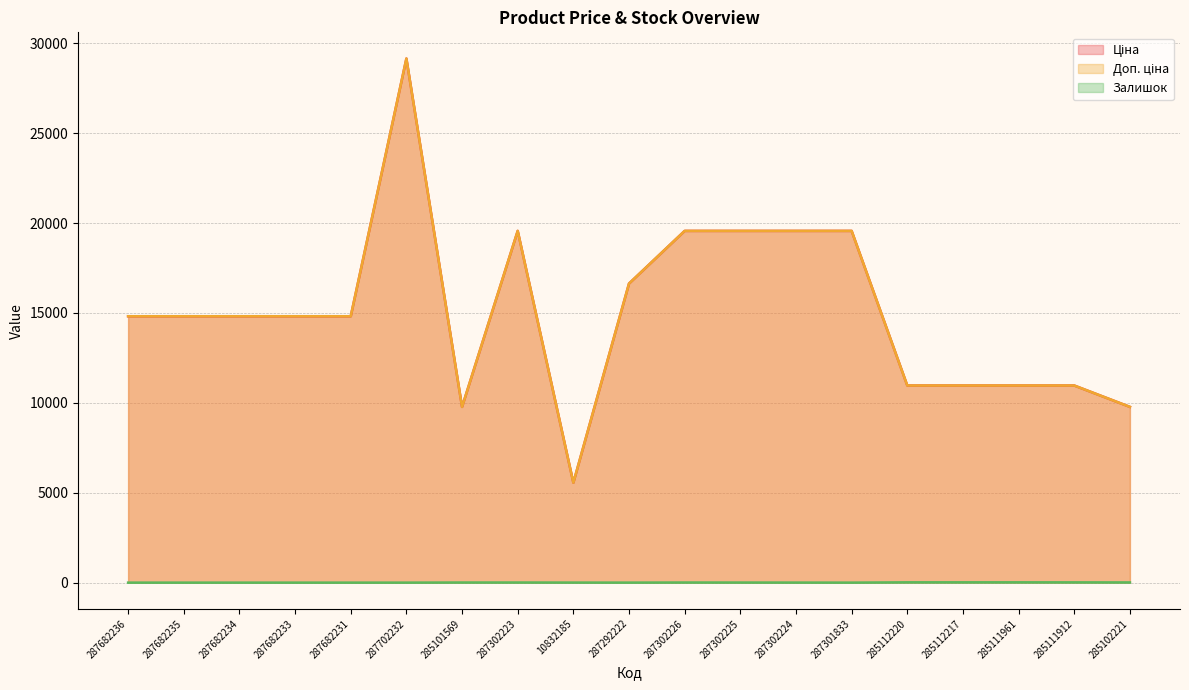

Does the chart have visible grid lines?

Yes